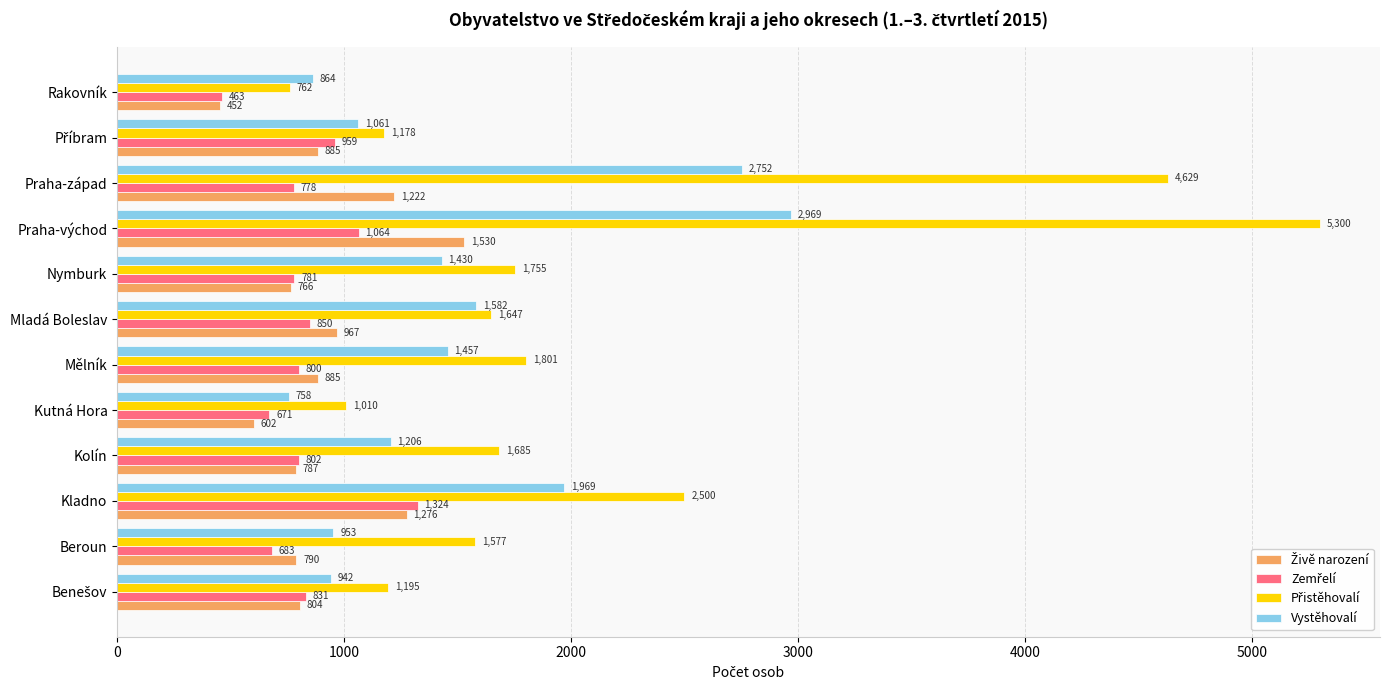

At which category is the sum across all series the highest?

Praha-východ